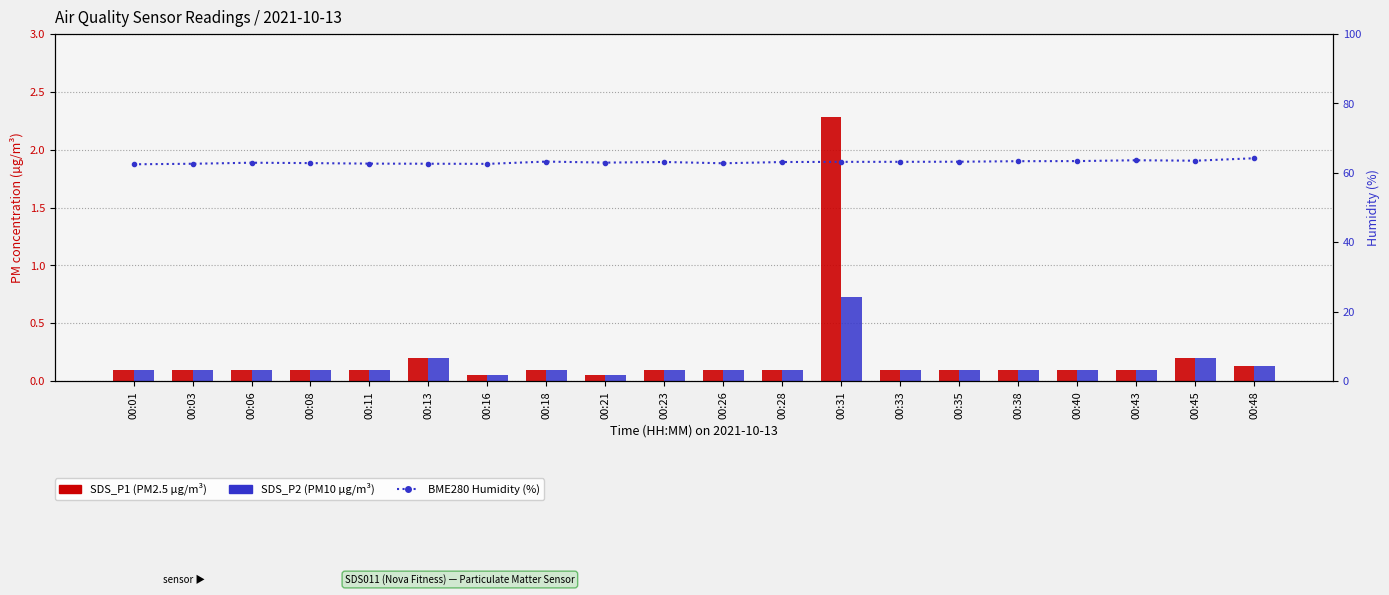

What are all the series names shown in the legend?

SDS_P1 (PM2.5), SDS_P2 (PM10), BME280_humidity (%)